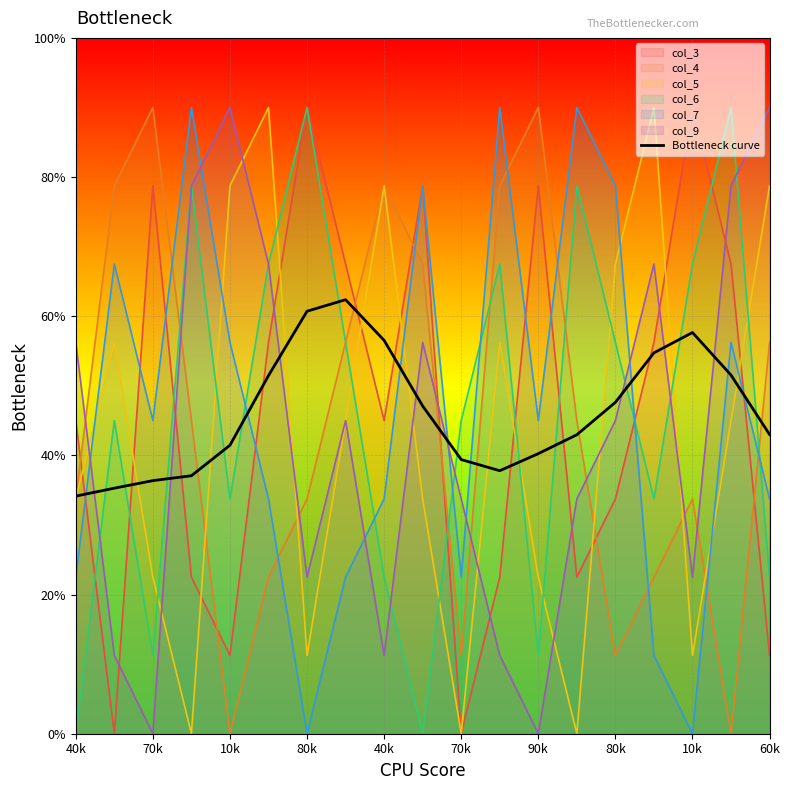

What are all the series names shown in the legend?

col_3, col_4, col_5, col_6, col_7, col_9, Bottleneck curve